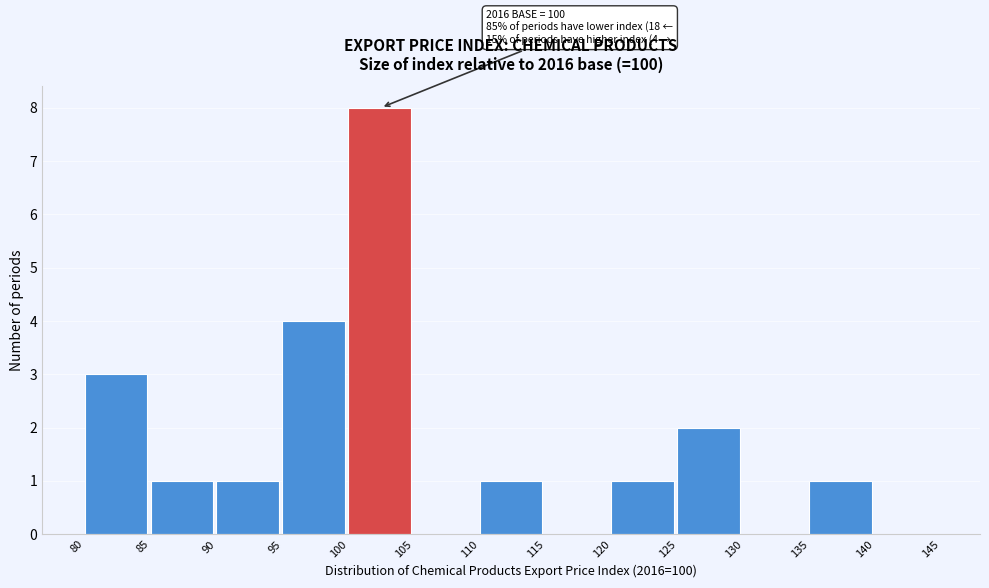

Which range on the x-axis has the tallest bar?

100 to 105